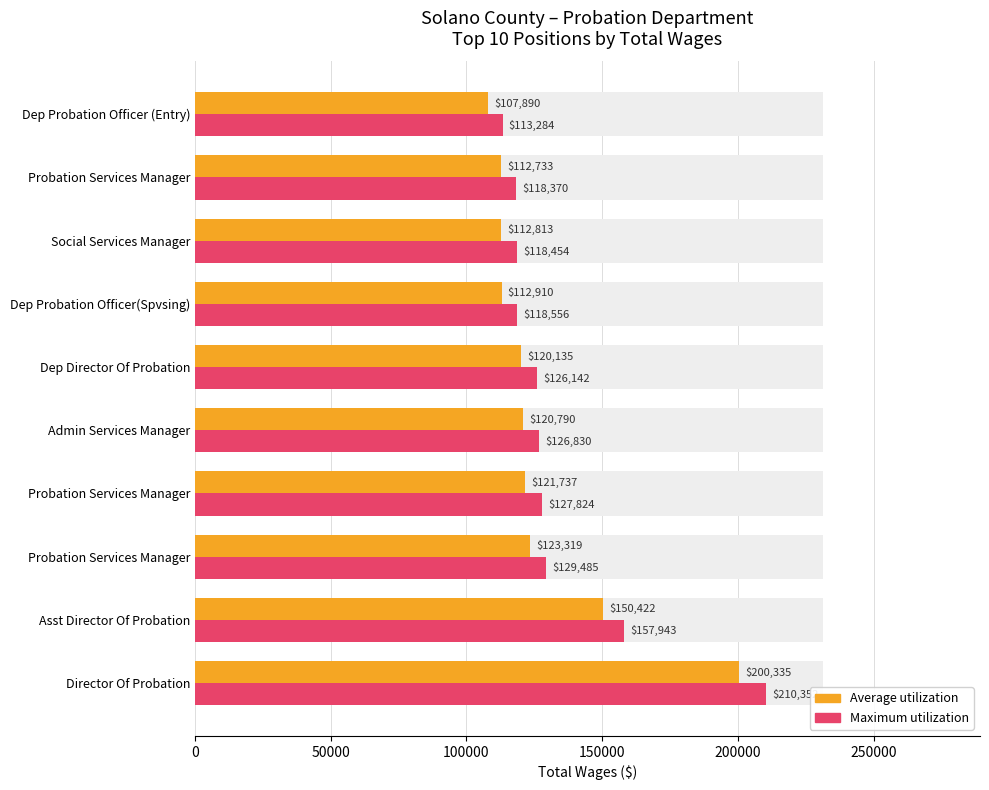

How many data points in Maximum utilization are less than 126829?

5